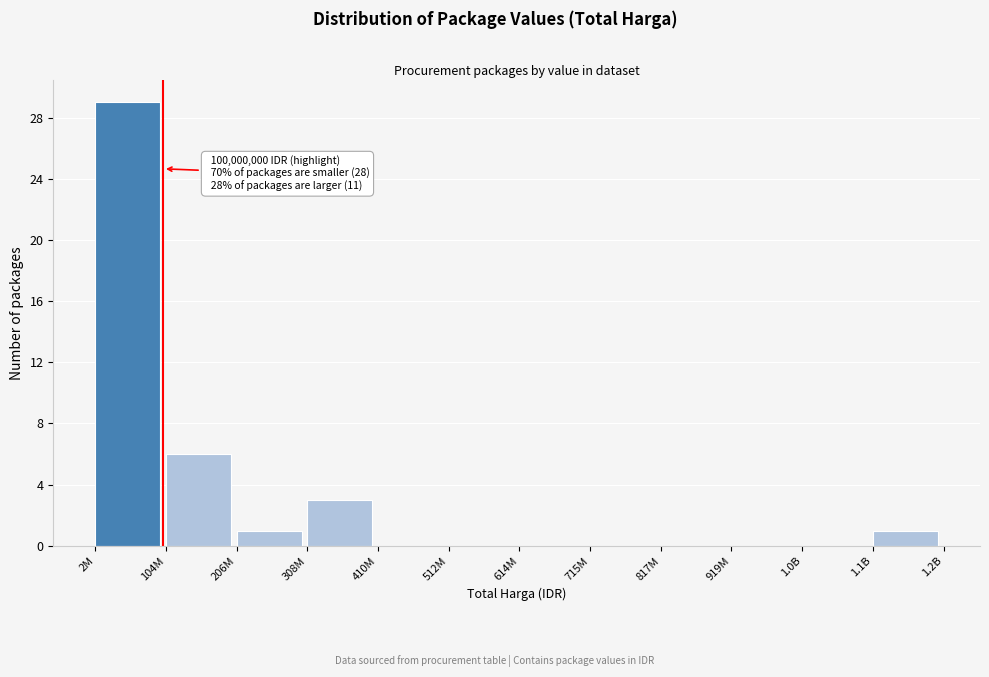

Reading right to left, extract all data points from this chart.

1.1B=1	1.0B=0	919M=0	817M=0	715M=0	614M=0	512M=0	410M=0	308M=3	206M=1	104M=6	2M=29